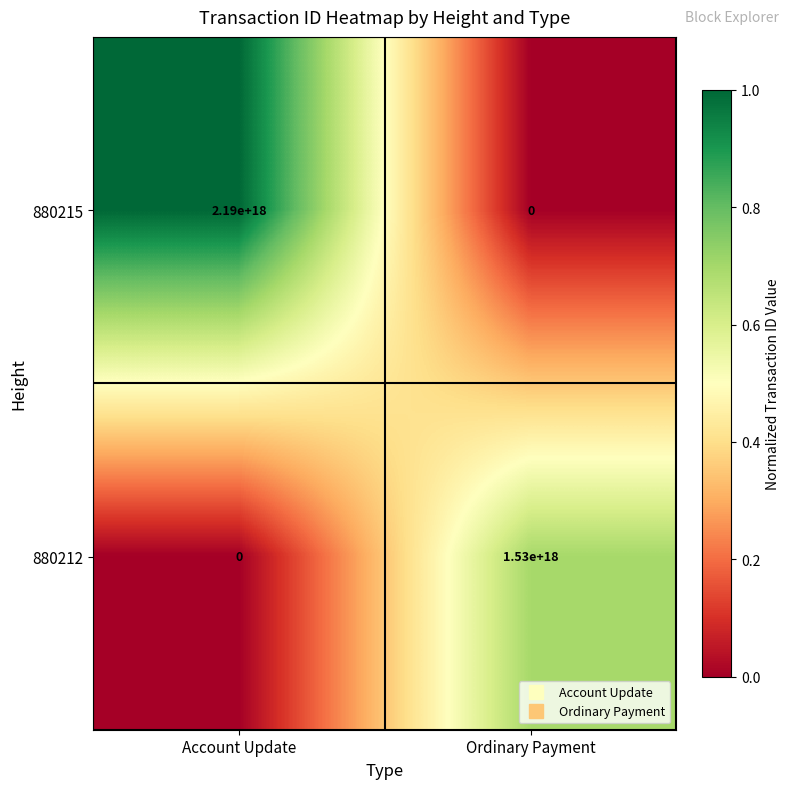

List the series in order of their peak value, highest first.

880215, 880212